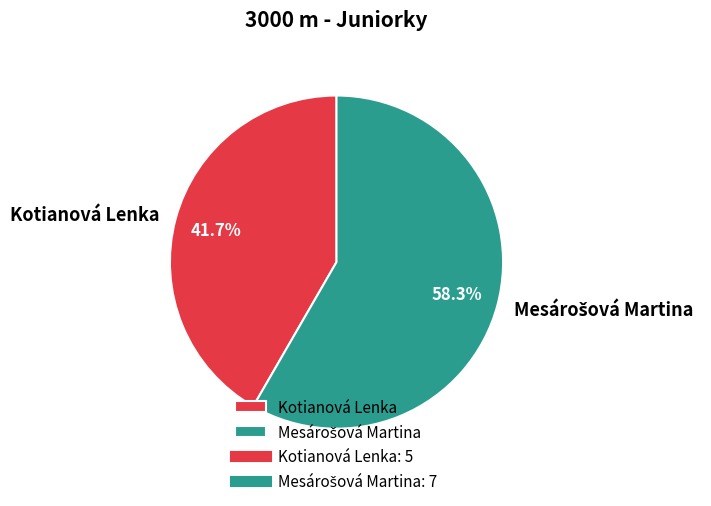

What portion of the pie excludes Kotianová Lenka?

58.3%